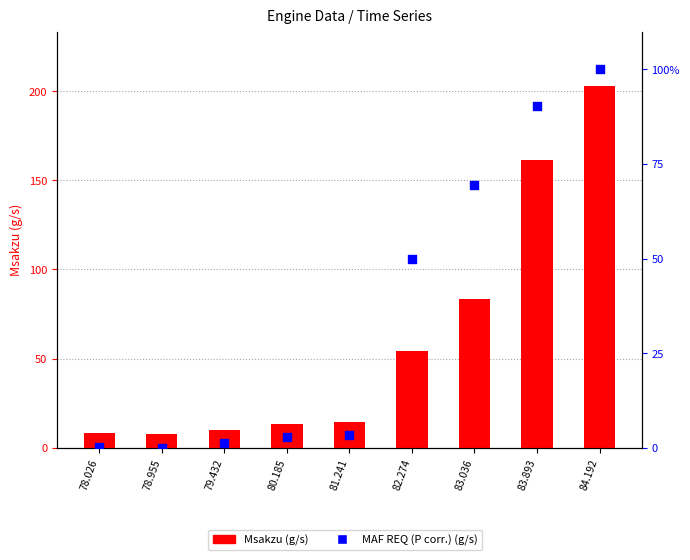

At which category is the sum across all series the highest?

84.192